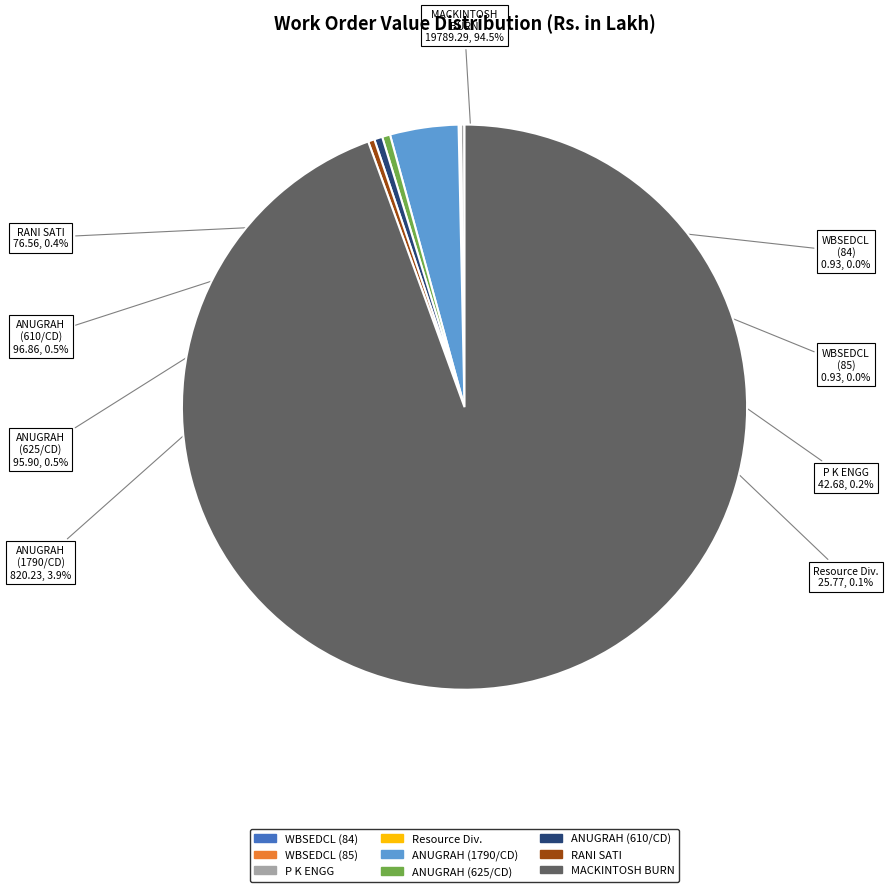

Is there a majority slice in this chart?

Yes